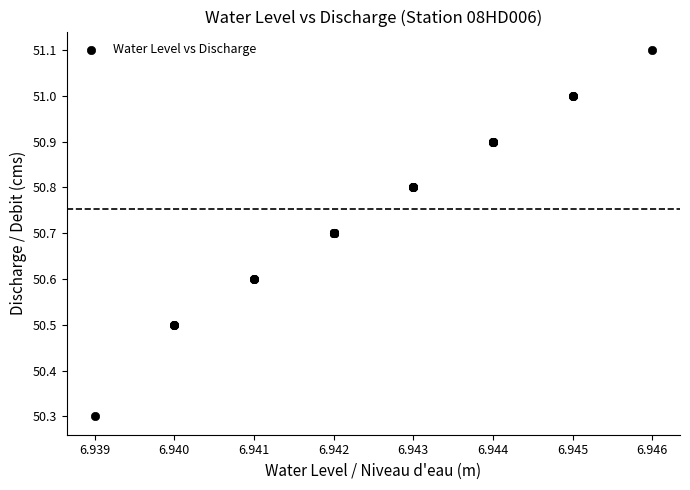

What Y value in the scatter plot is closest to 50?

50.3